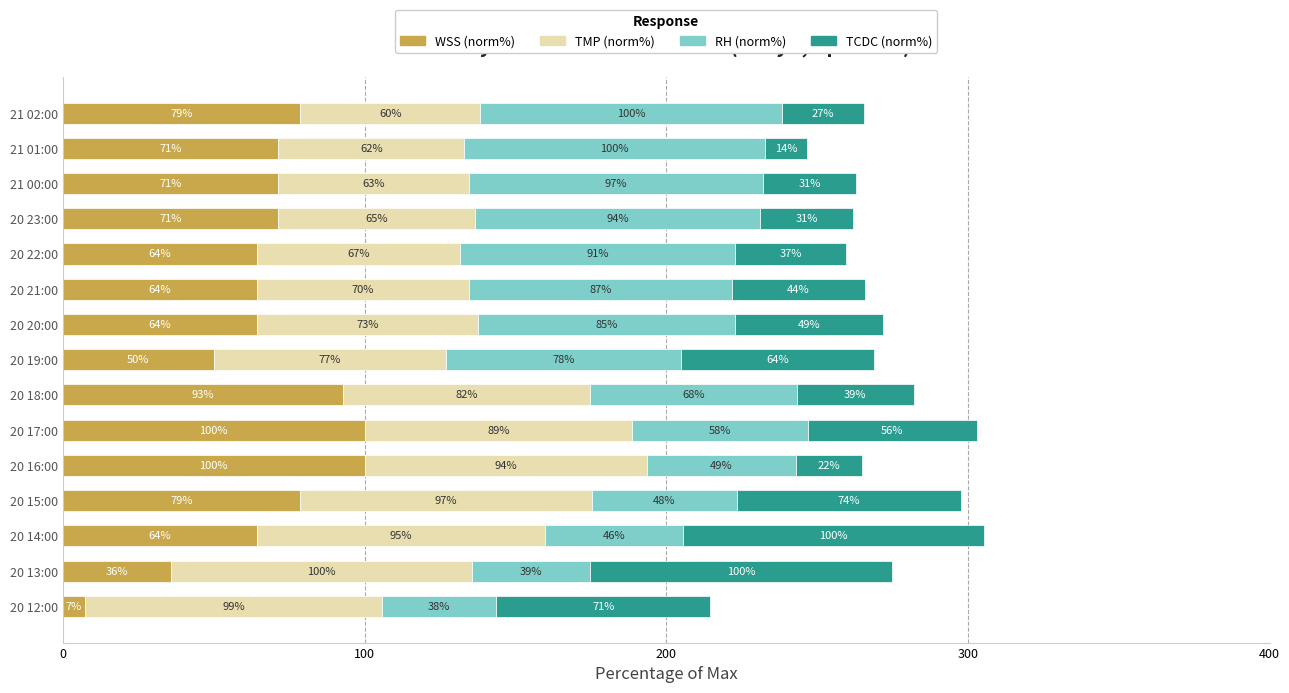

The value of WSS (norm%) at 20 23:00 is 16.6. True or false?

False